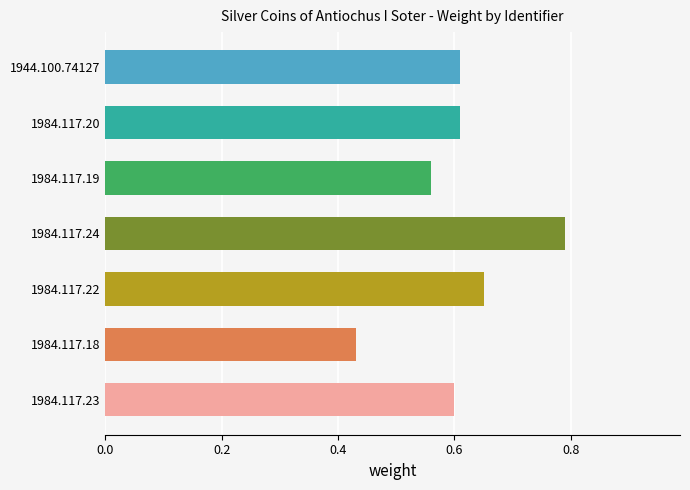

Count the values in the range 0 to 1.

7